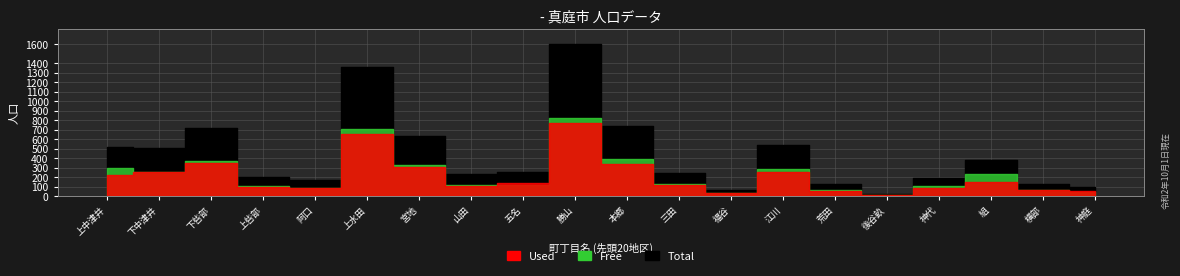

In Total(総数), how many points are lower than both neighbors (excluding endpoints)?

5